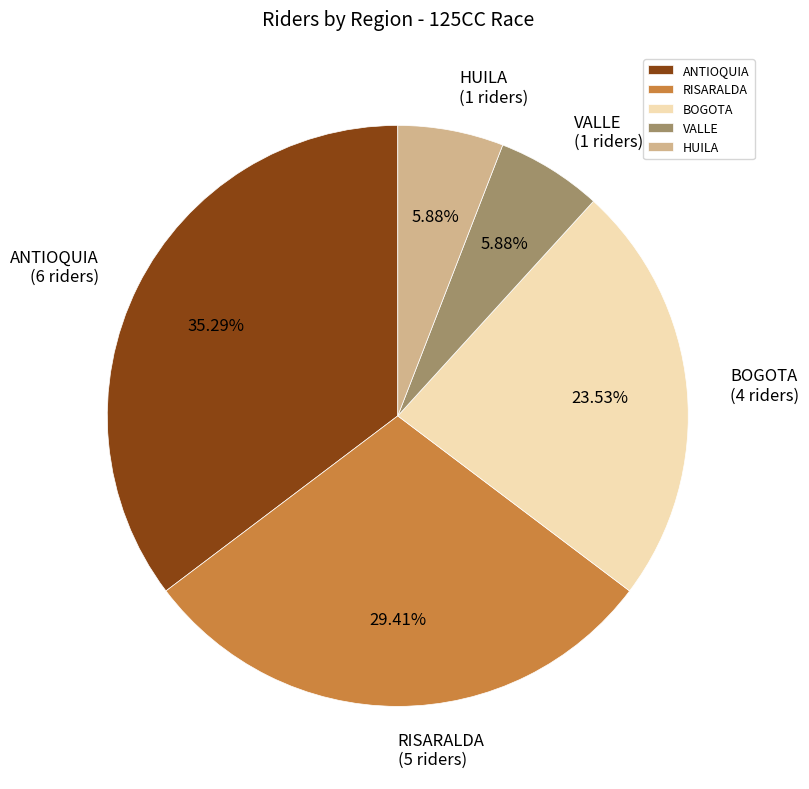

What is the largest slice in the pie chart?

ANTIOQUIA